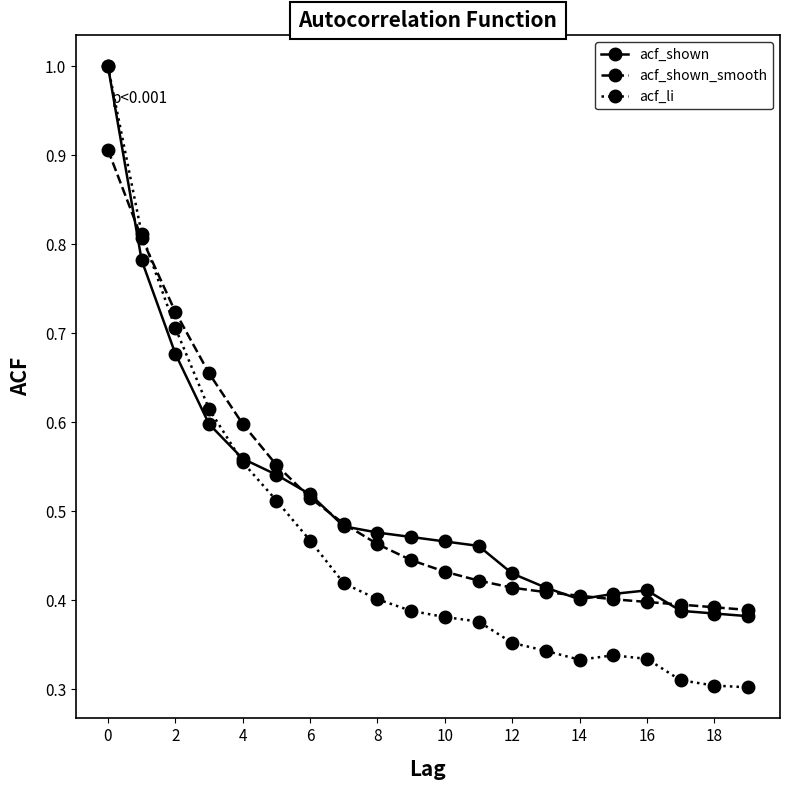

Which series has the widest spread of values?

acf_li